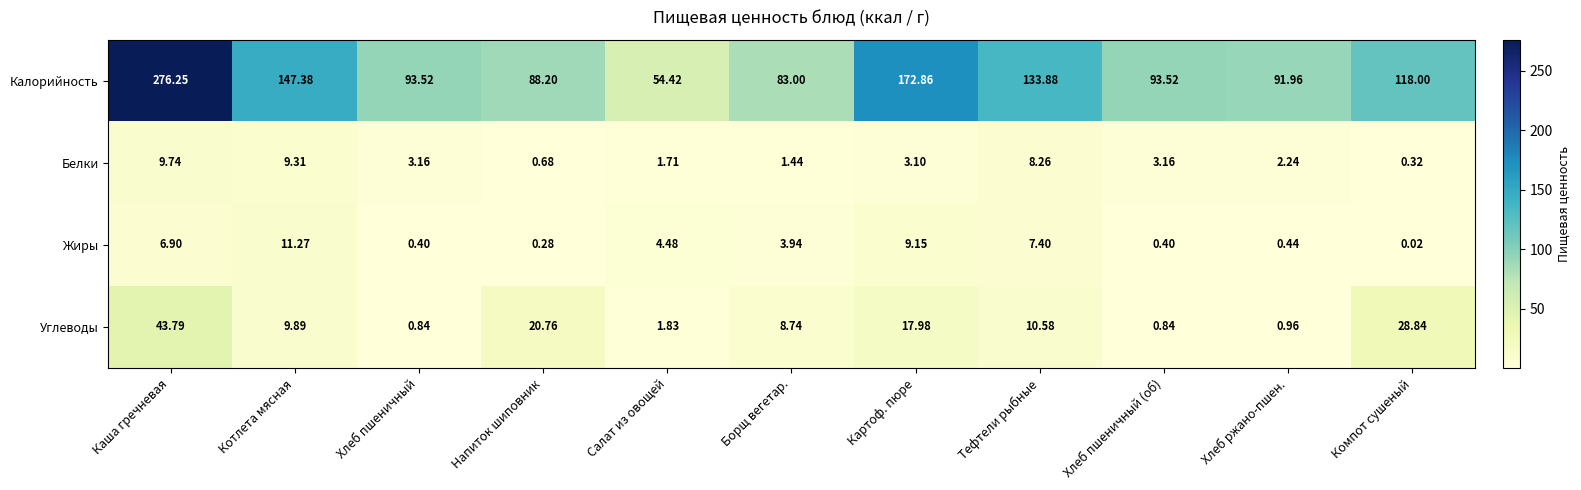

Where is Калорийность nearest to the value 165?

Картоф. пюре